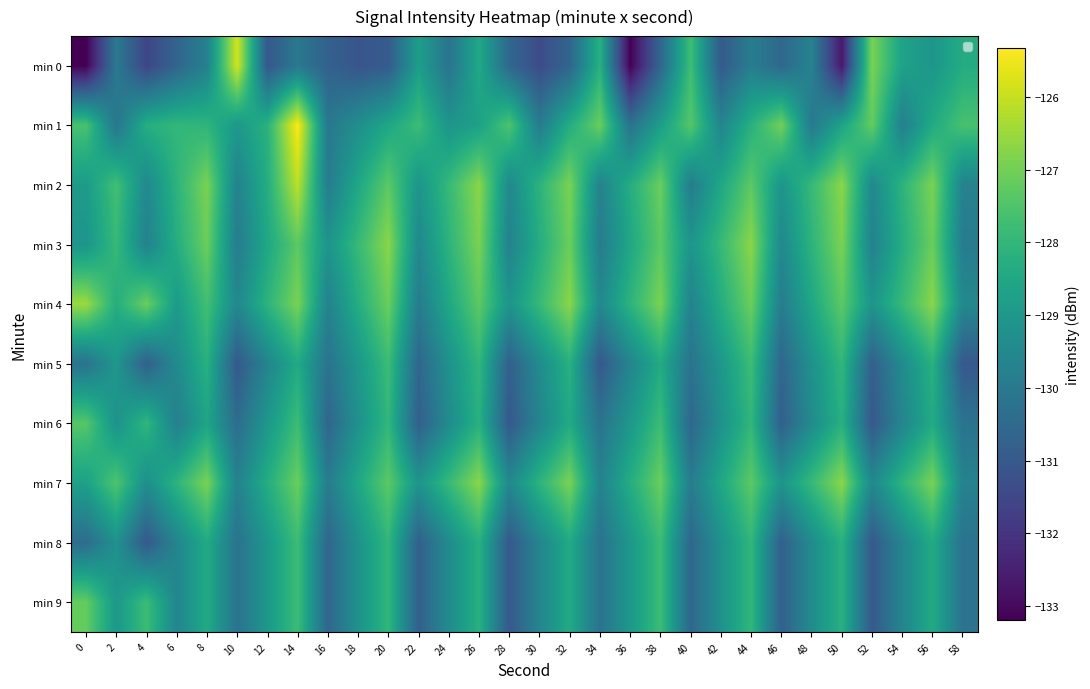

List the labels in order of min 8 value, largest first.

14, 38, 20, 44, 26, 50, 8, 32, 56, 12, 36, 2, 18, 42, 24, 48, 6, 30, 54, 10, 34, 58, 0, 16, 40, 22, 46, 4, 28, 52